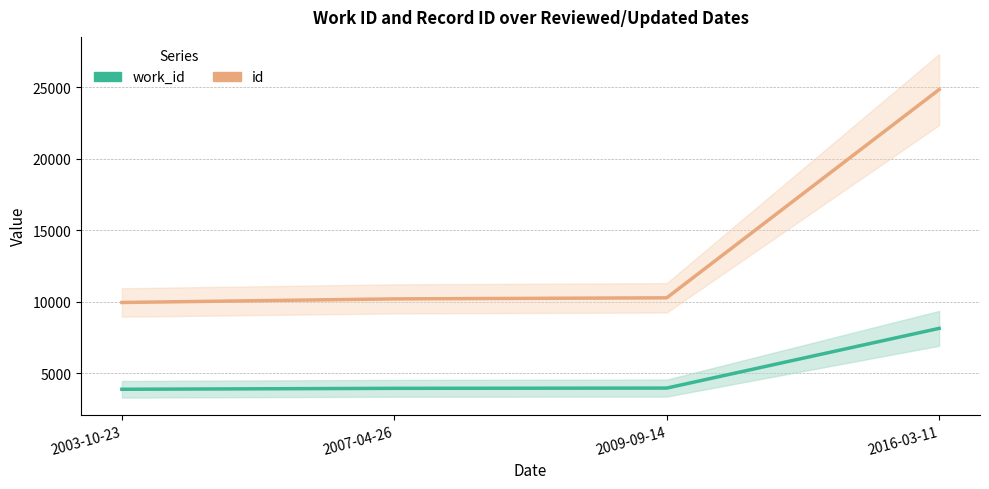

Which series has the widest spread of values?

id